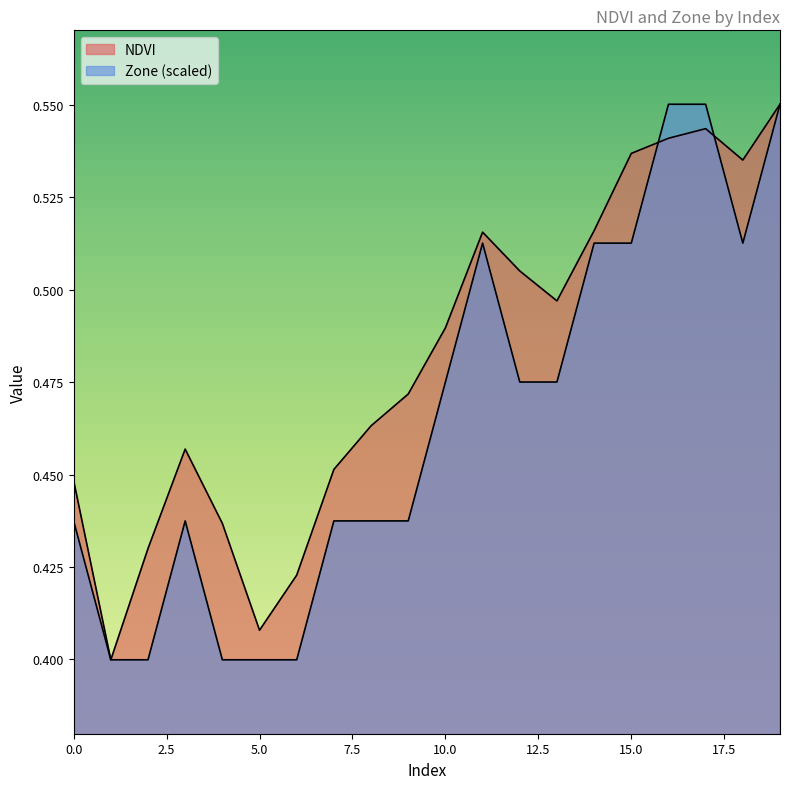

True or false: NDVI has a value of 0.5 at 11.

True